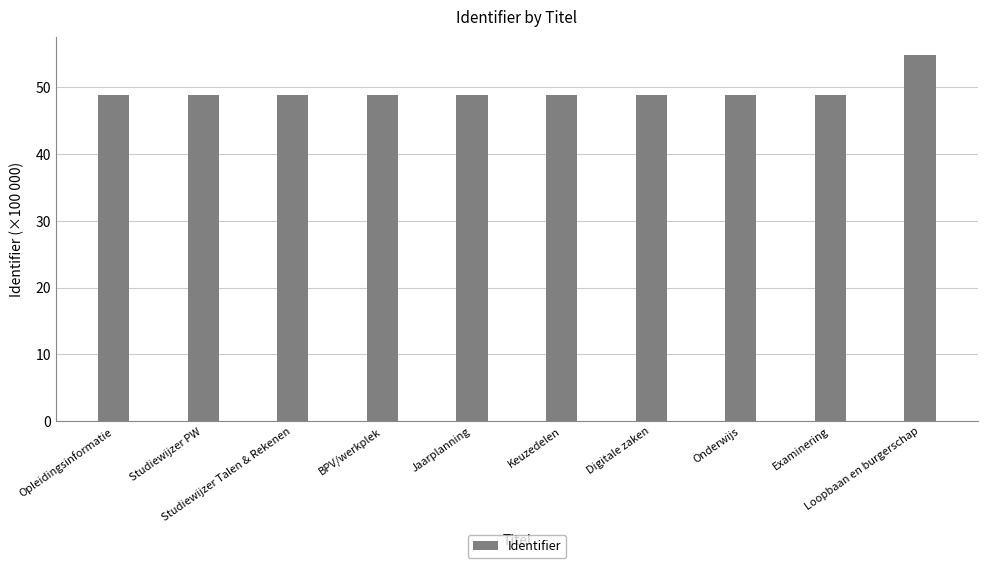

Does the chart contain any negative values?

No